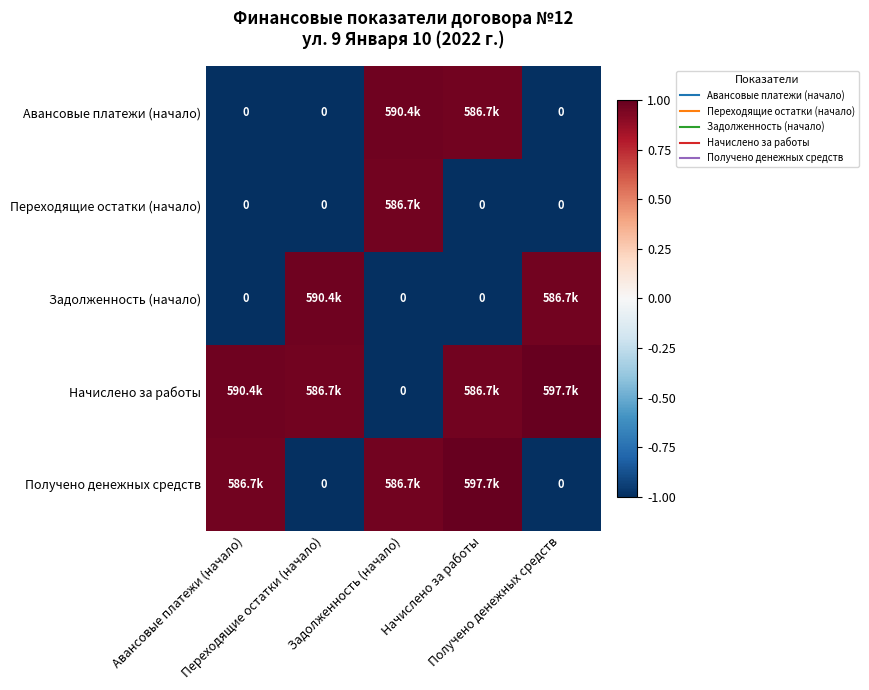

Count the Задолженность (начало) values in the range -1 to 0.

3